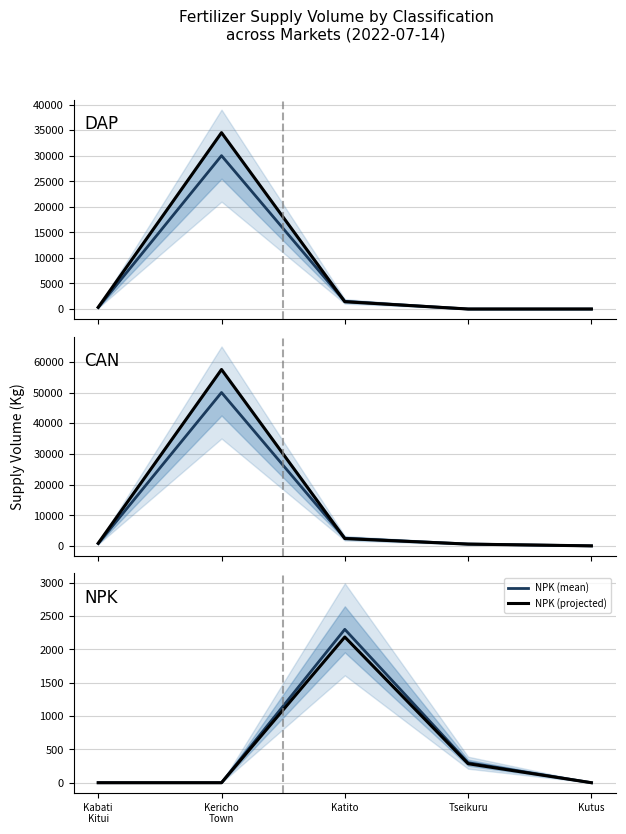

What is the spread (max minus min) of values at Kericho
Town?

57500.0